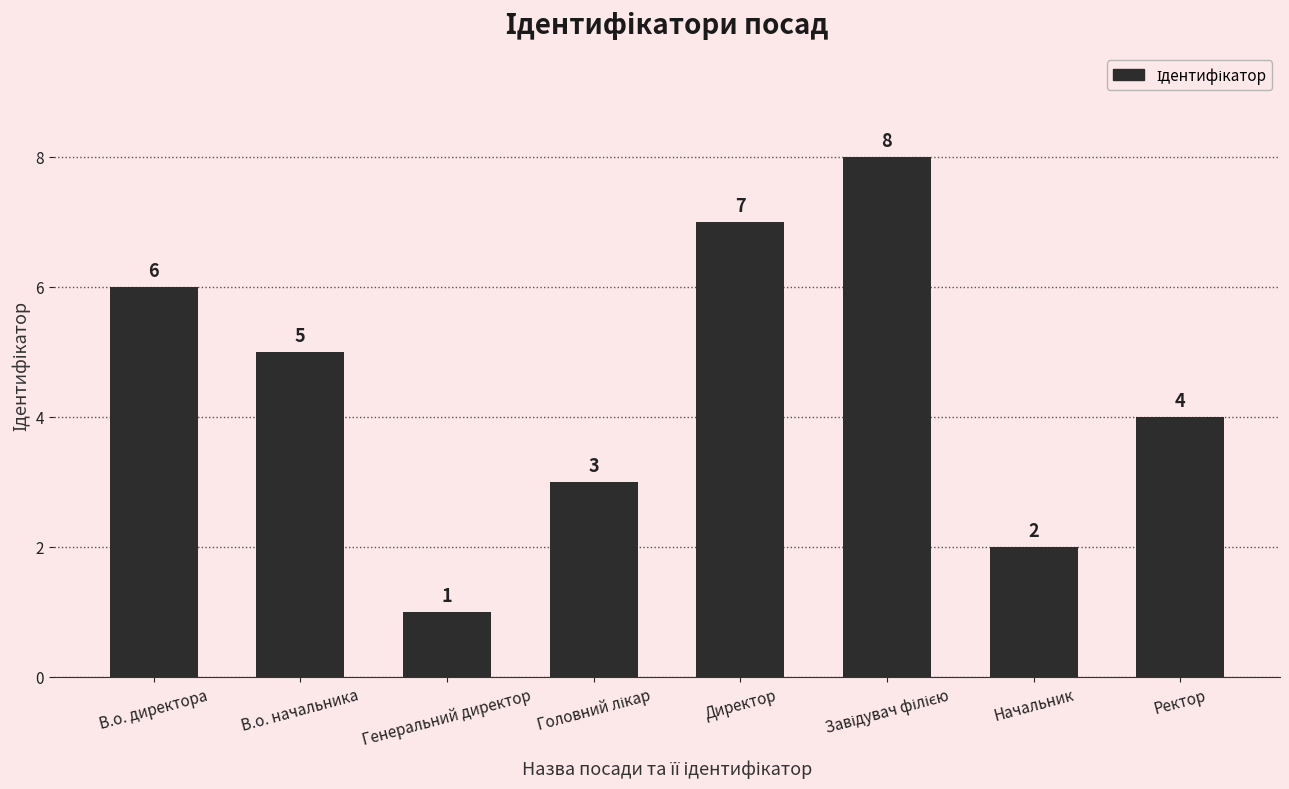

What is the change in value from В.о. начальника to Генеральний директор?

-4